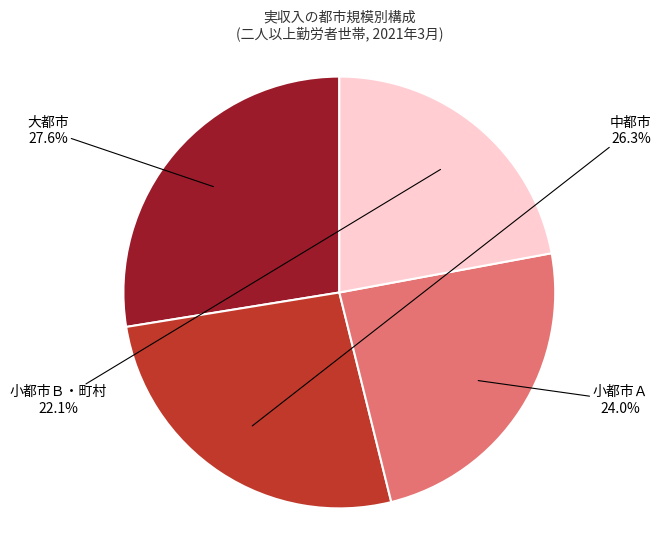

Does any single category account for the majority?

No